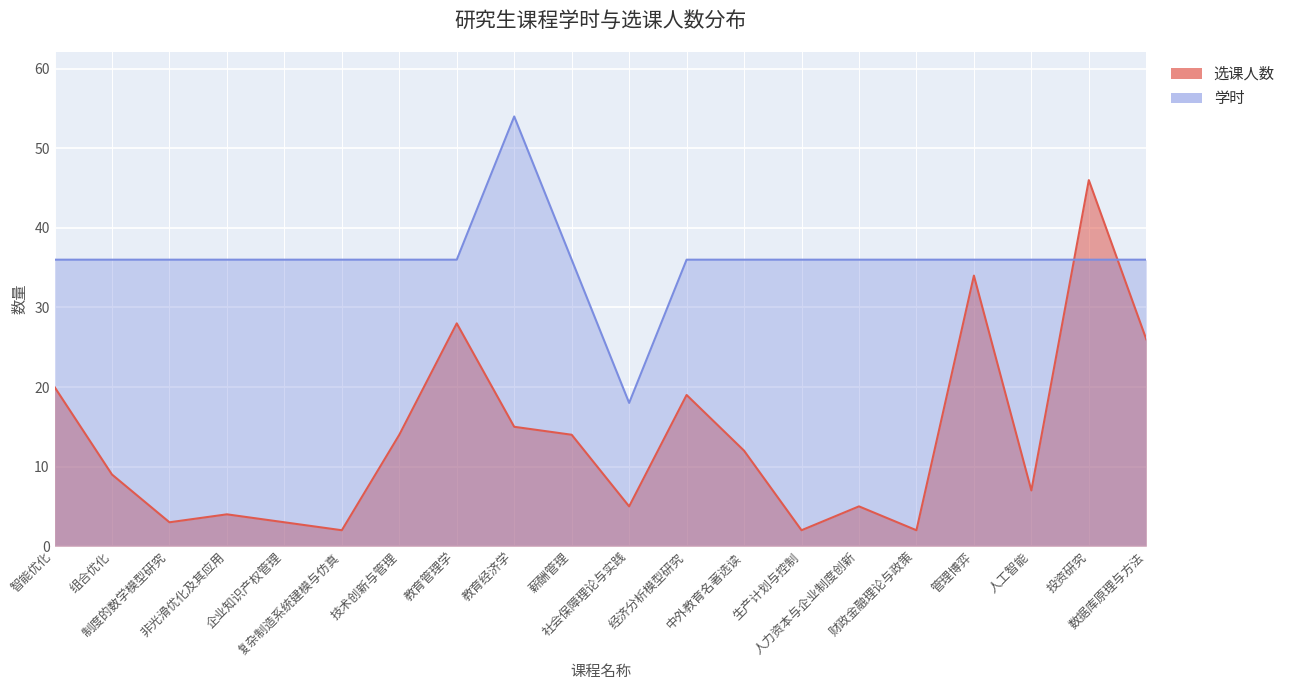

At which category is the sum across all series the highest?

投资研究